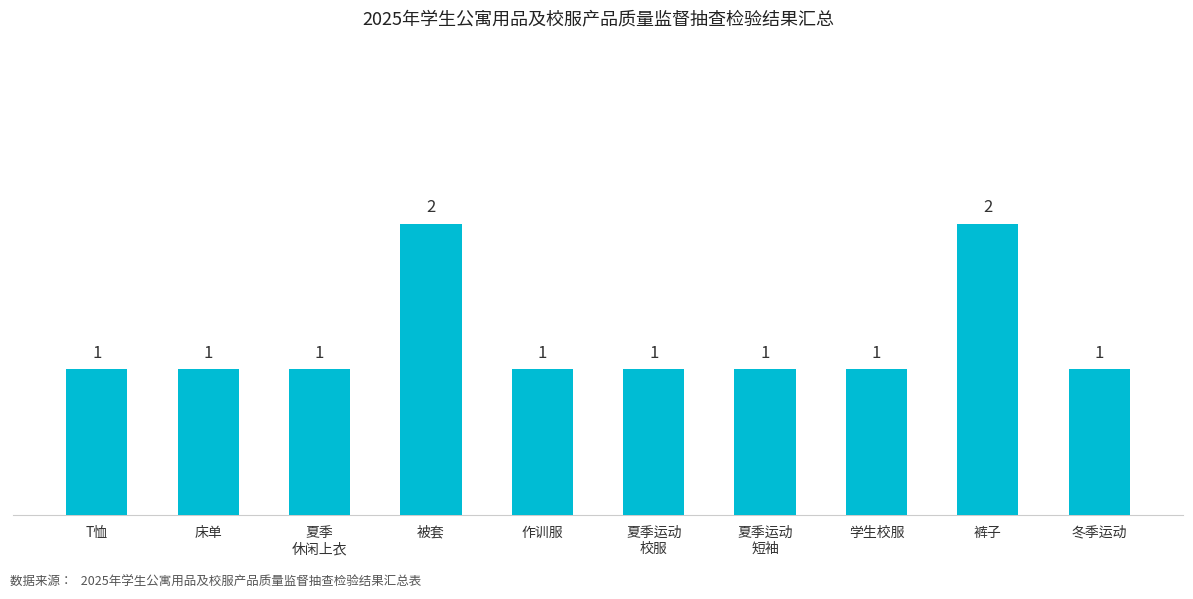

Are the bars grouped side by side (vs. stacked)?

No